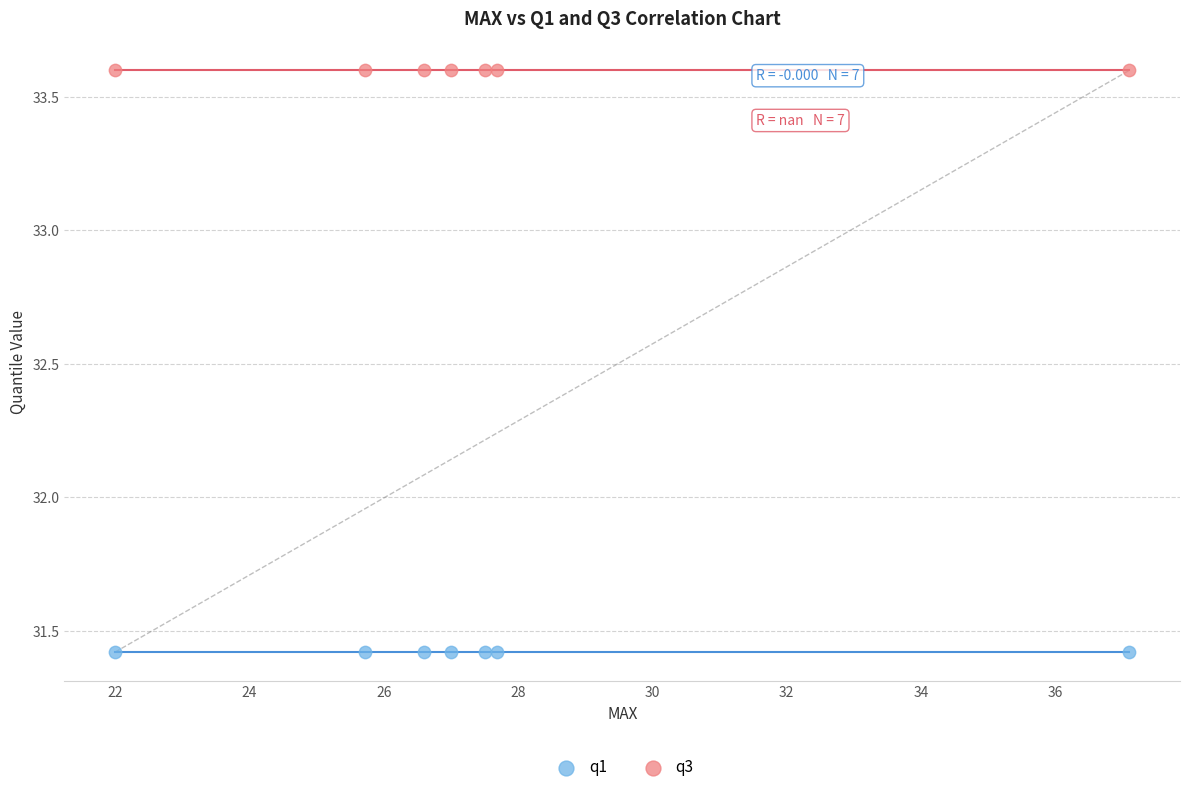

Which series reaches the minimum Y coordinate?

q1